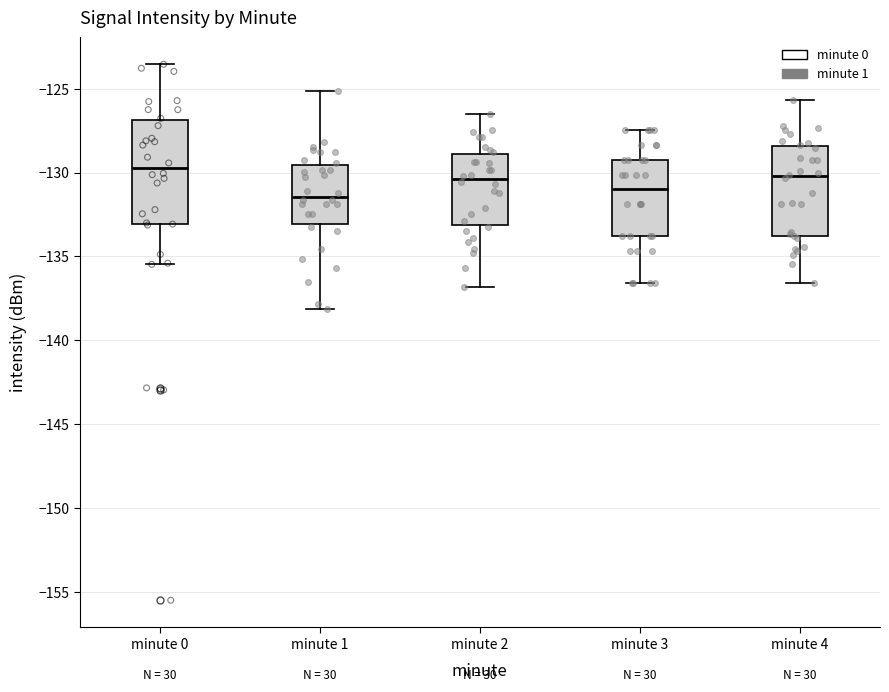

Where is the lower edge of the box for minute 1 on the y-axis? The values are not printed on the chart, so give them approximately, as read against the axis.

-133.0